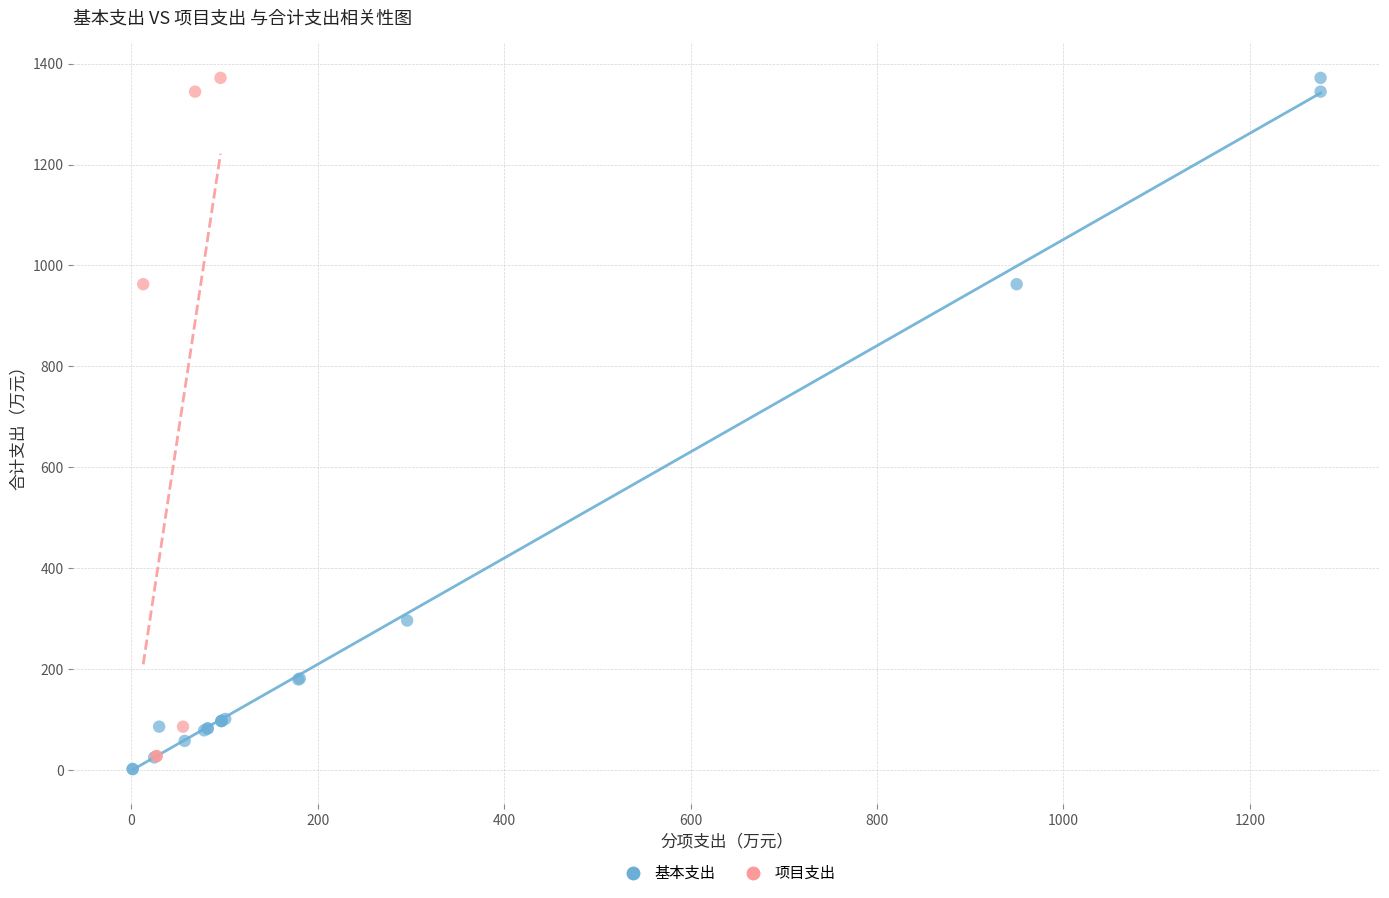

Which series reaches the minimum Y coordinate?

基本支出